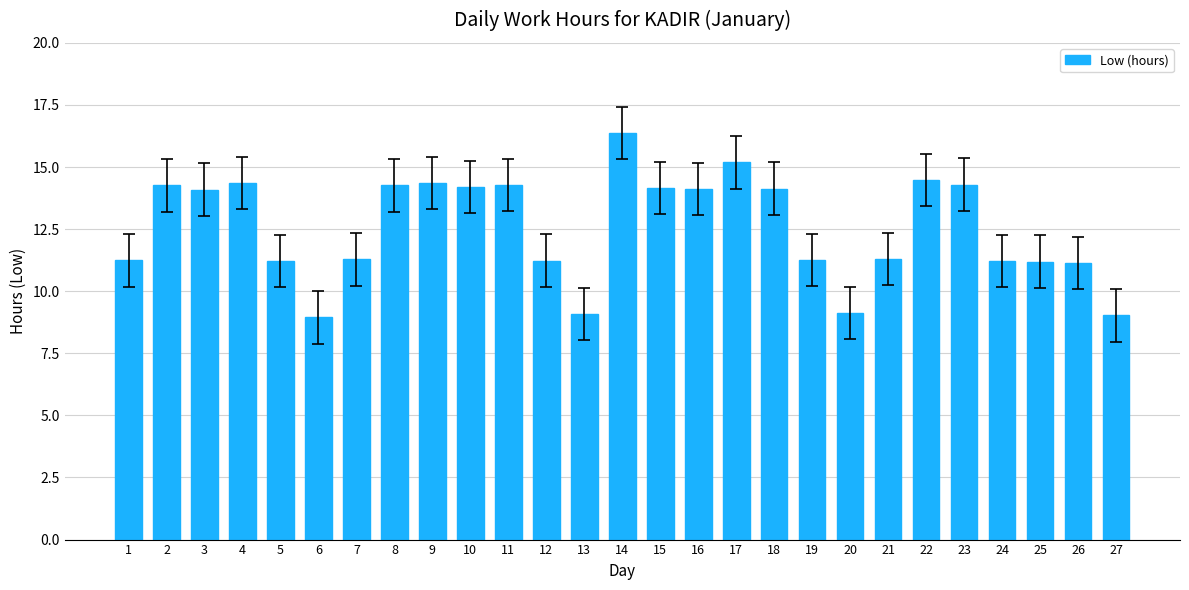

What is the value of the 3rd bar from the left?

14.1